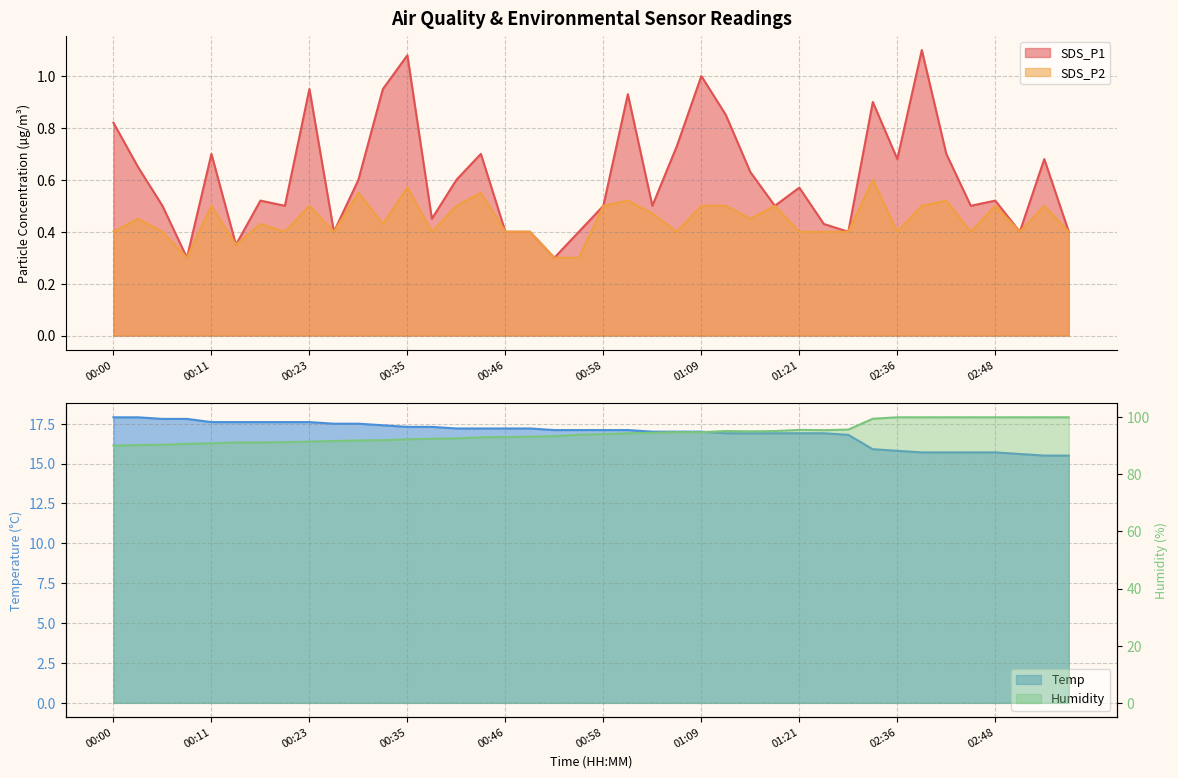

Which series changed the most between 00:17 and 00:23?

SDS_P1